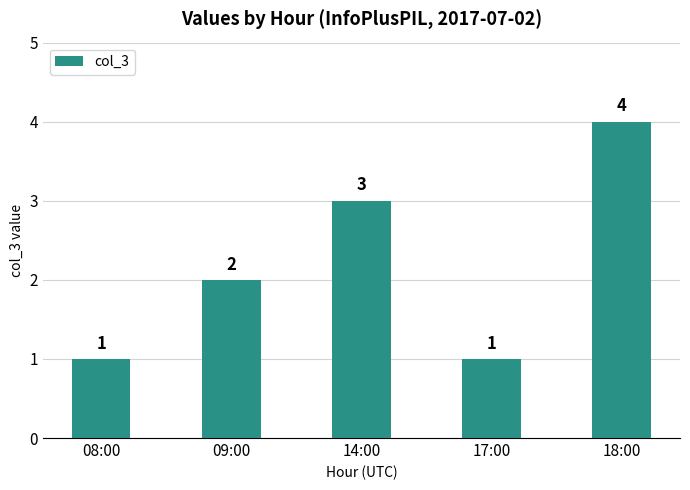

What position from the right is 09:00?

4